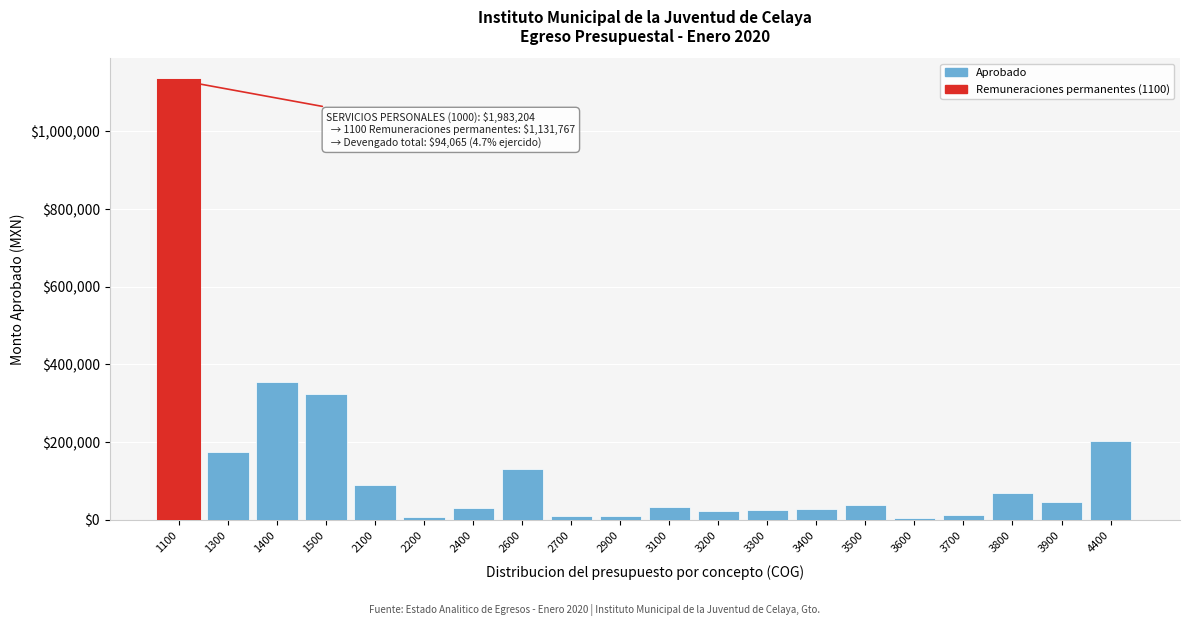

What is the maximum value shown in the chart?

1131767.3